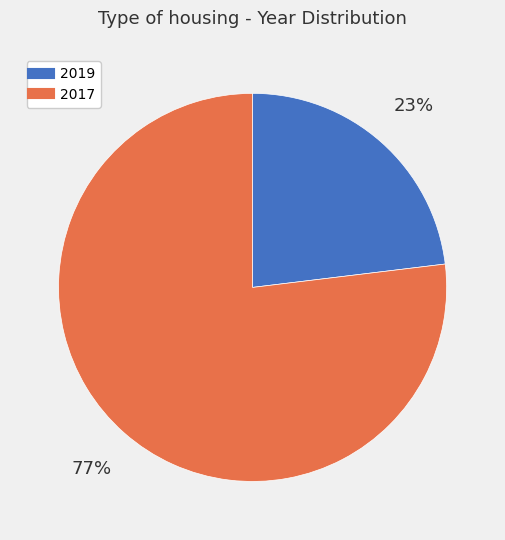

To the nearest percent, what is the average slice percentage?

50%